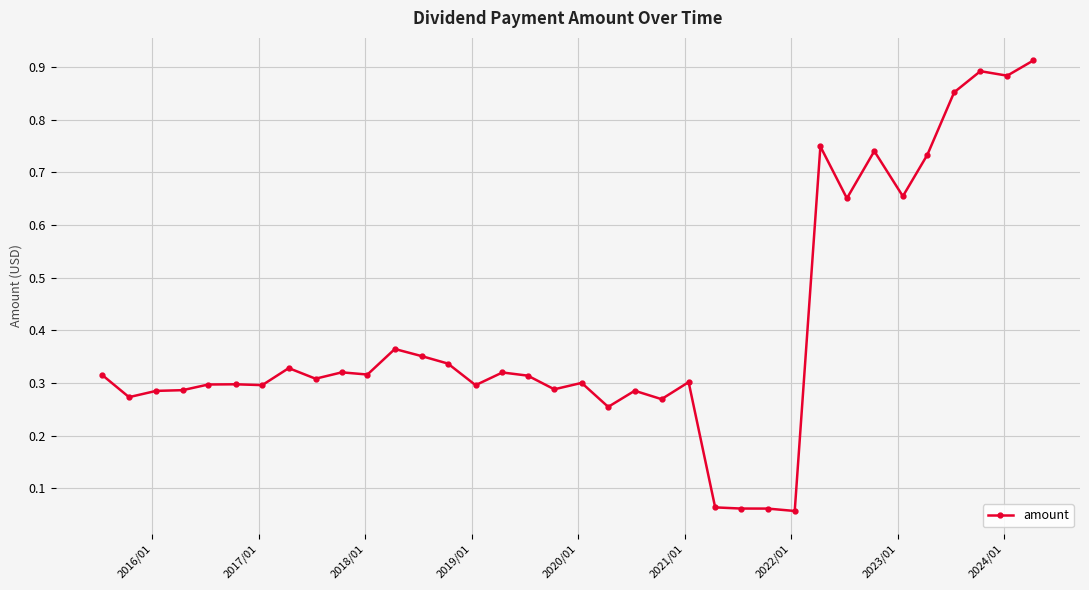

What is the difference between the second highest and minimum values?

0.8